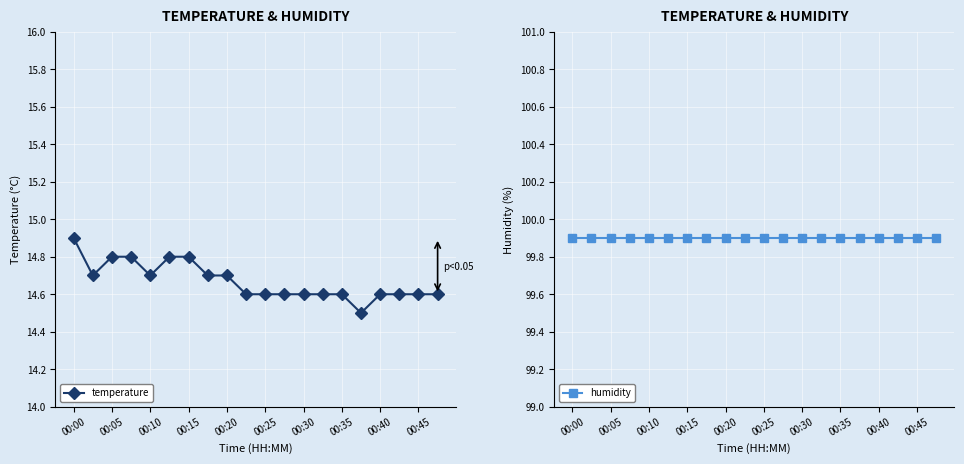

Is this an area chart (filled region under the line)?

No